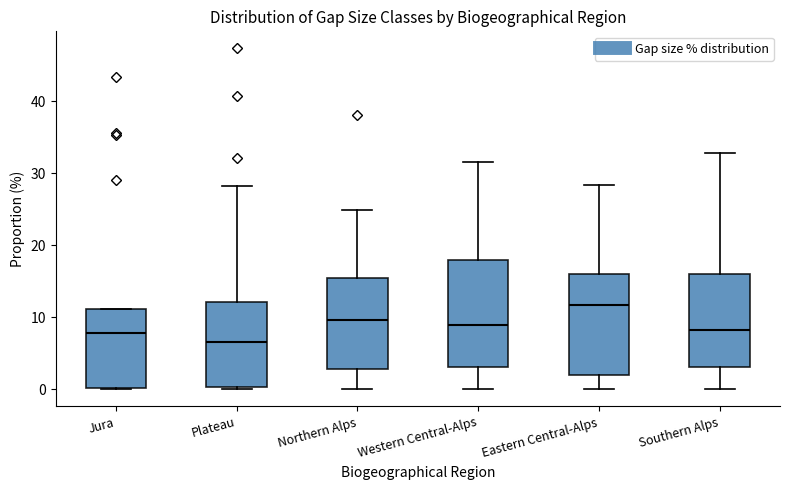

Reading left to right, read every box against the y-axis: the position of its median line, the range the box covers, and the ends of its whiskers. The values are not printed on the chart, so give them approximately, as read against the axis.

Jura: median 8, box 0 to 11, whiskers 0 to 11
Plateau: median 7, box 0 to 12, whiskers 0 to 28
Northern Alps: median 10, box 3 to 15, whiskers 0 to 25
Western Central-Alps: median 9, box 3 to 18, whiskers 0 to 32
Eastern Central-Alps: median 12, box 2 to 16, whiskers 0 to 28
Southern Alps: median 8, box 3 to 16, whiskers 0 to 33